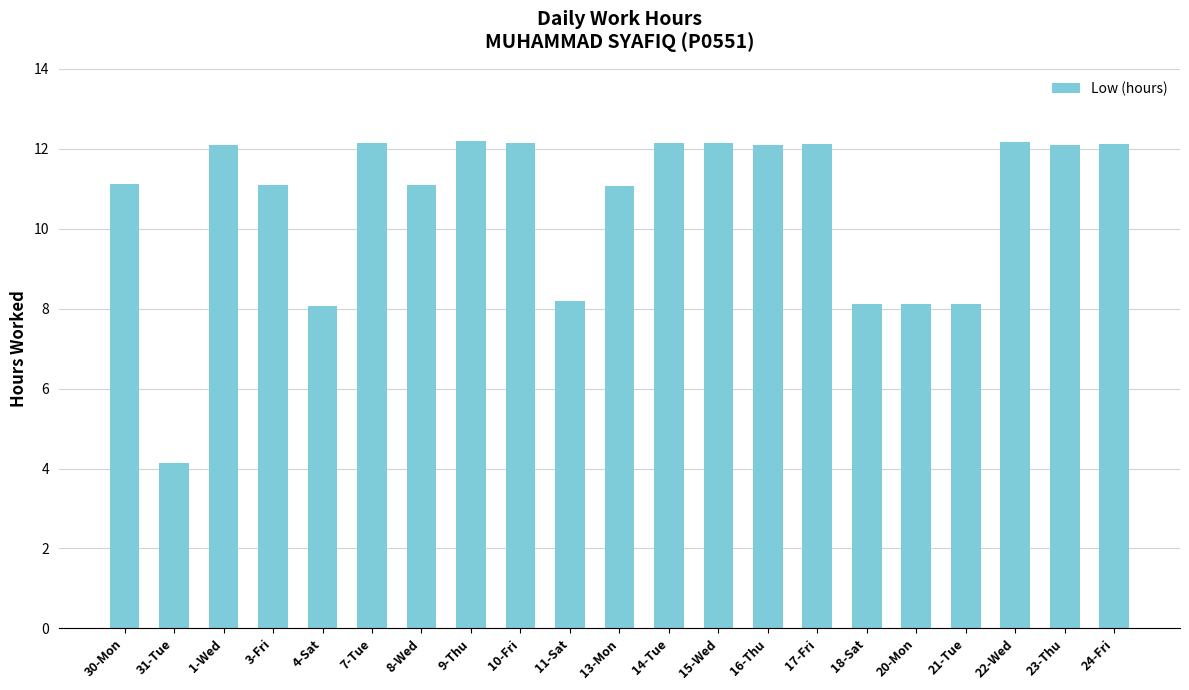

How many bars are there in total?

21